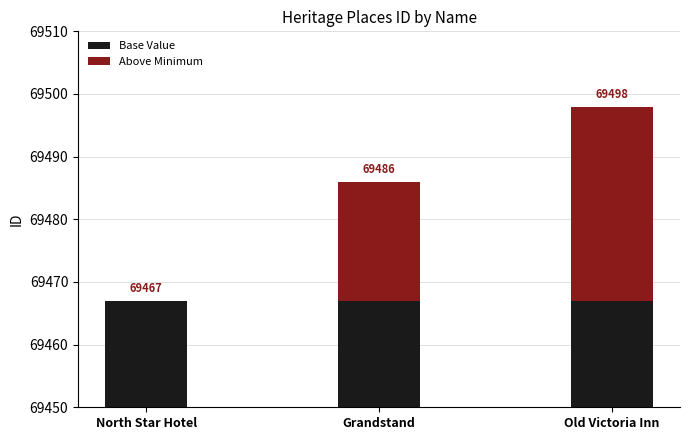

Reading right to left, list all the values displayed in this chart.

Base Value: 69467	69467	69467
Above Minimum: 31	19	0